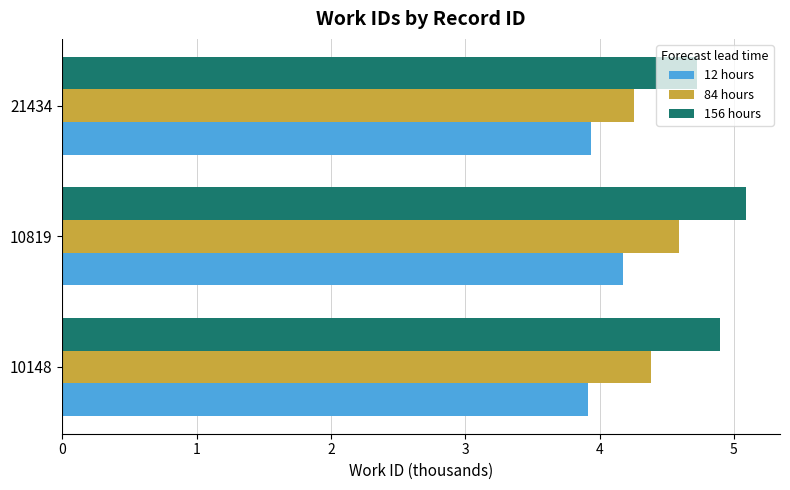

At which category is the sum across all series the highest?

10819